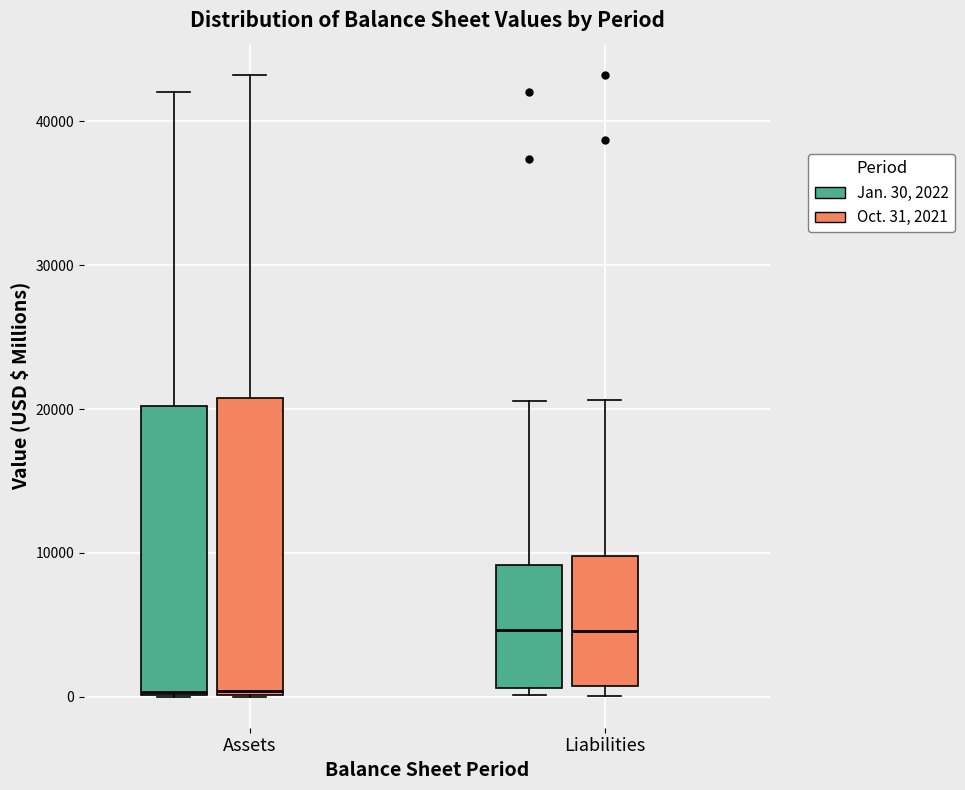

Where does the upper whisker of the box for Liabilities (Oct. 31, 2021) end on the y-axis? The values are not printed on the chart, so give them approximately, as read against the axis.

21000